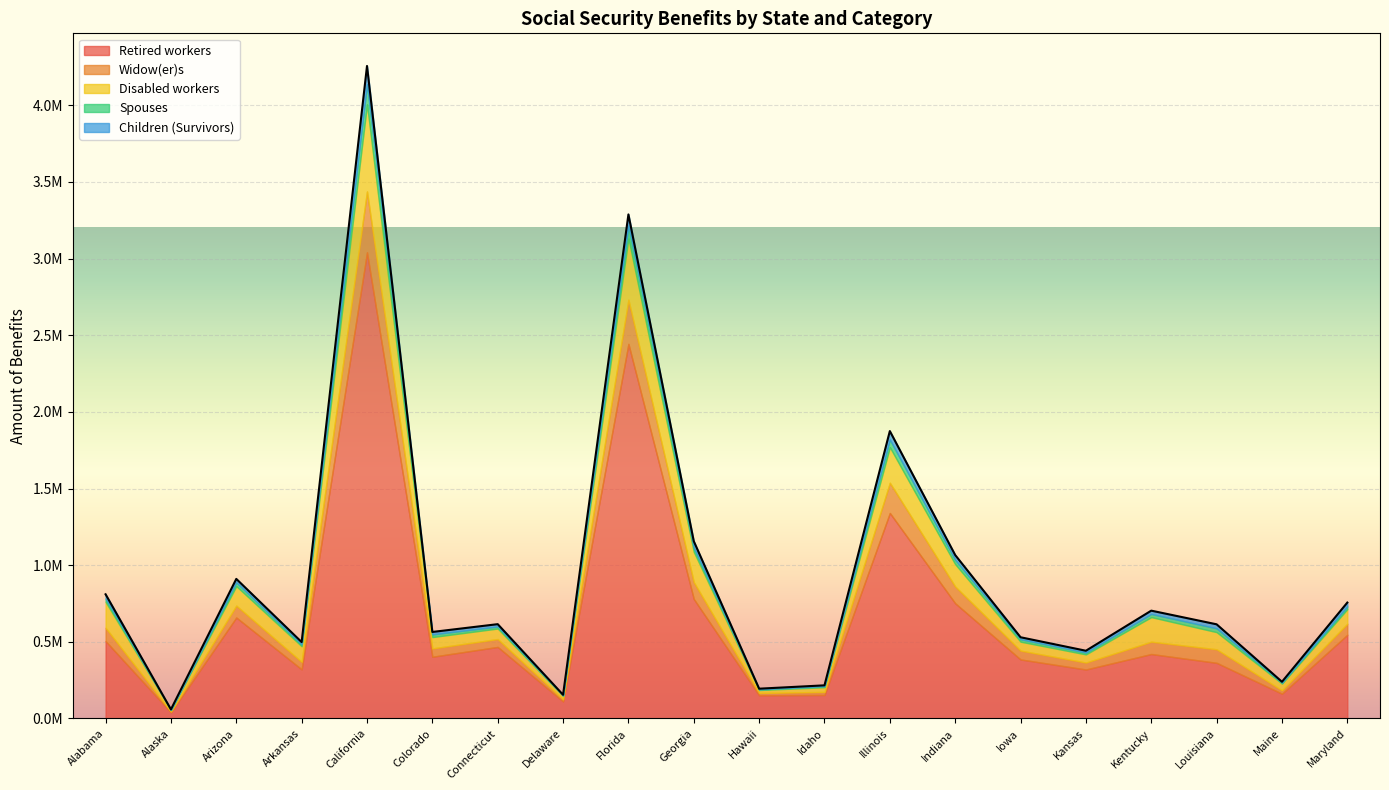

What is the difference between the Children (Survivors) values at Arkansas and Hawaii?

10683